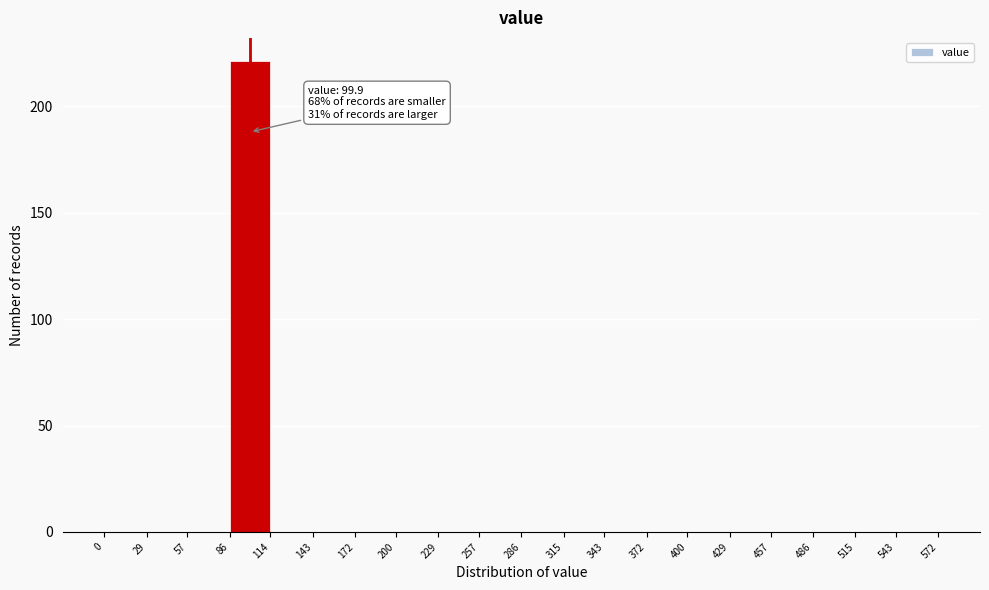

Over which range of the x-axis is the bar tallest?

86 to 114